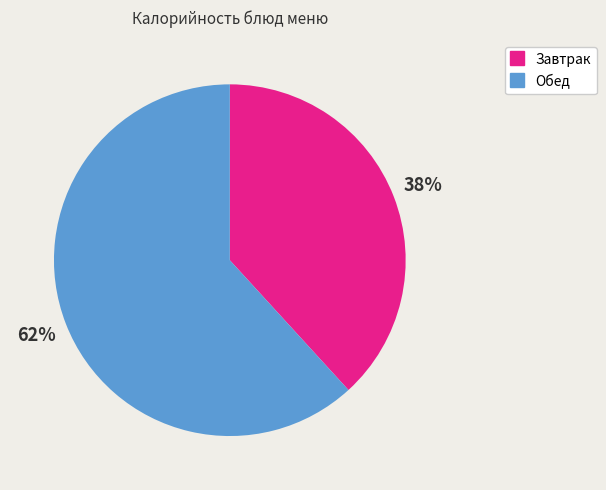

To the nearest percent, what is the average slice percentage?

50%